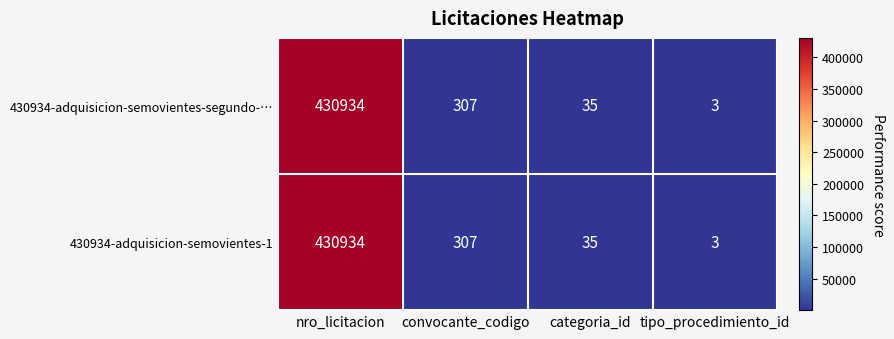

At which category is the sum across all series the highest?

nro_licitacion